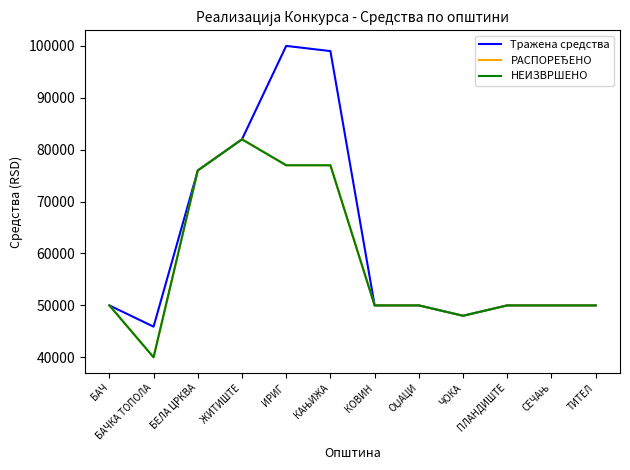

Is this an area chart (filled region under the line)?

No